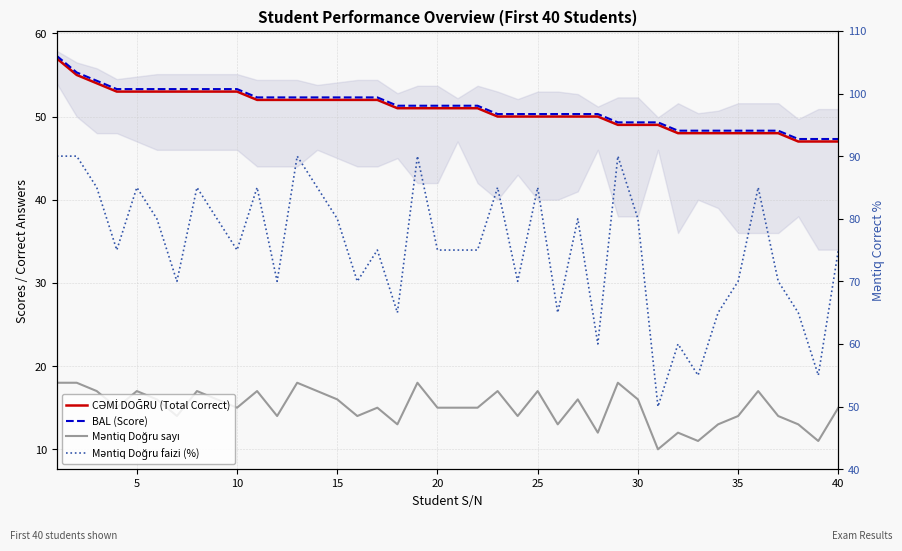

At how many categories does at least one series exceed 52?

39